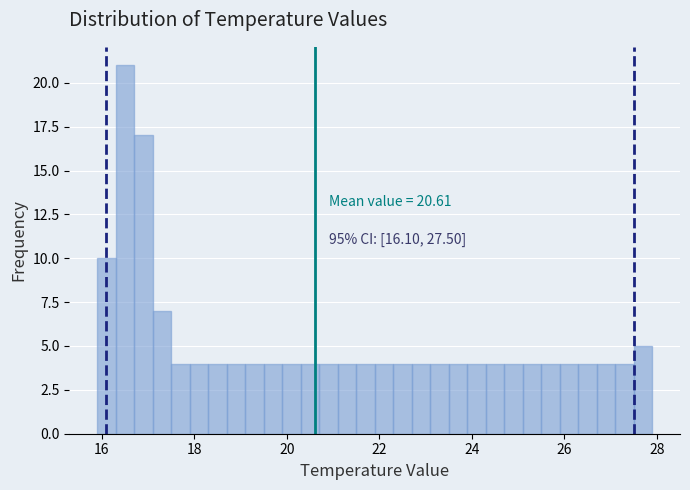

Around what value on the x-axis is the tallest bar? Give the approximate position of its centre, as read against the axis.

16.6